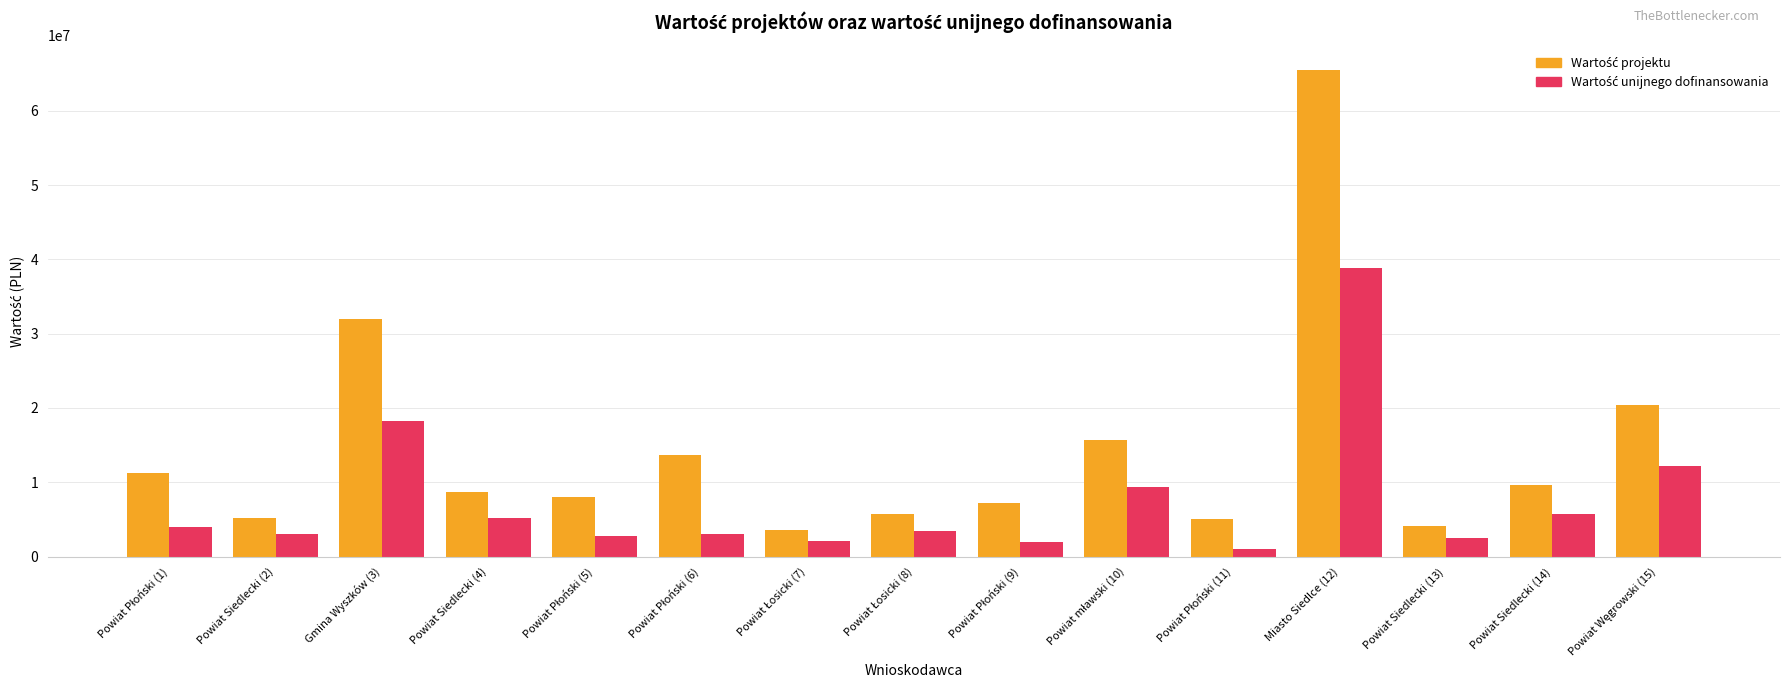

What is the maximum value shown in the chart?

65526583.0